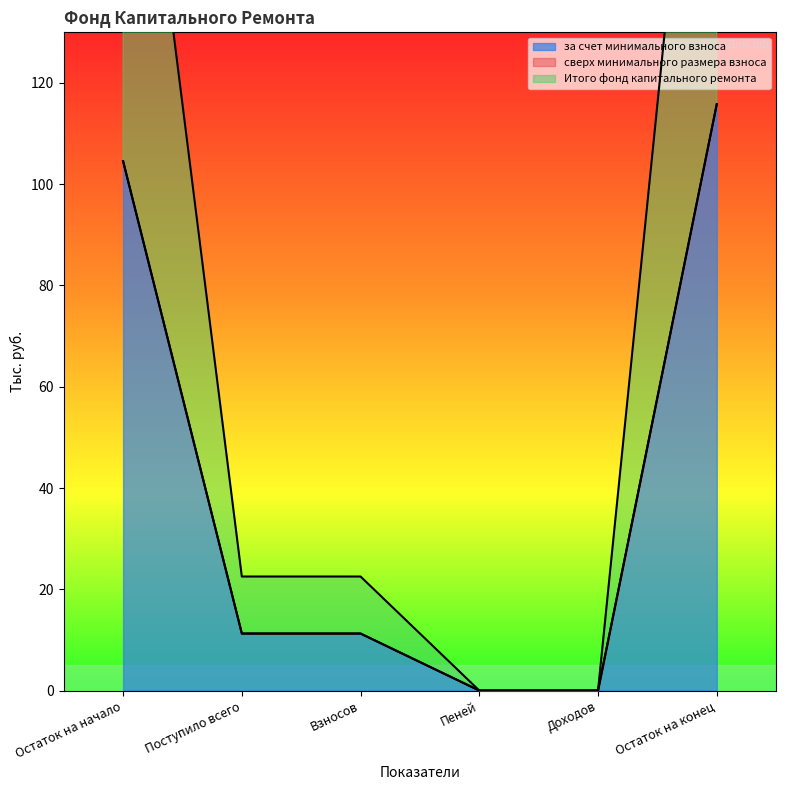

What value does the за счет минимального взноса series have at Остаток на конец?

115.8